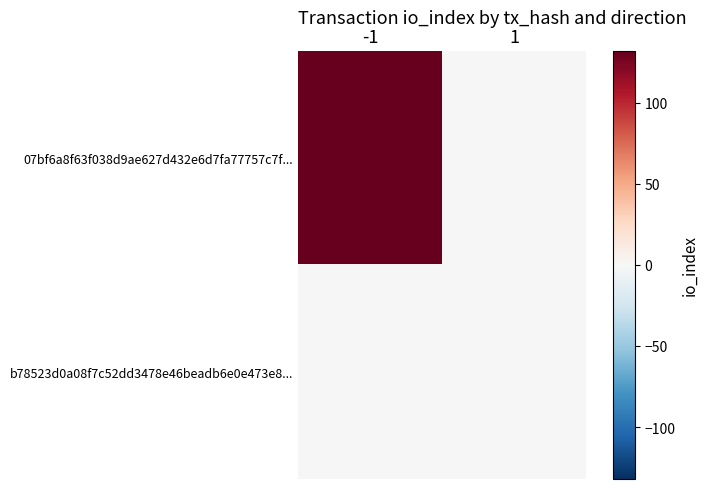

Reading left to right, what are all the values shown in this chart?

07bf6a8f63f038d9ae627d432e6d7fa77757c7f...: -1=132	1=0
b78523d0a08f7c52dd3478e46beadb6e0e473e8...: -1=0	1=0